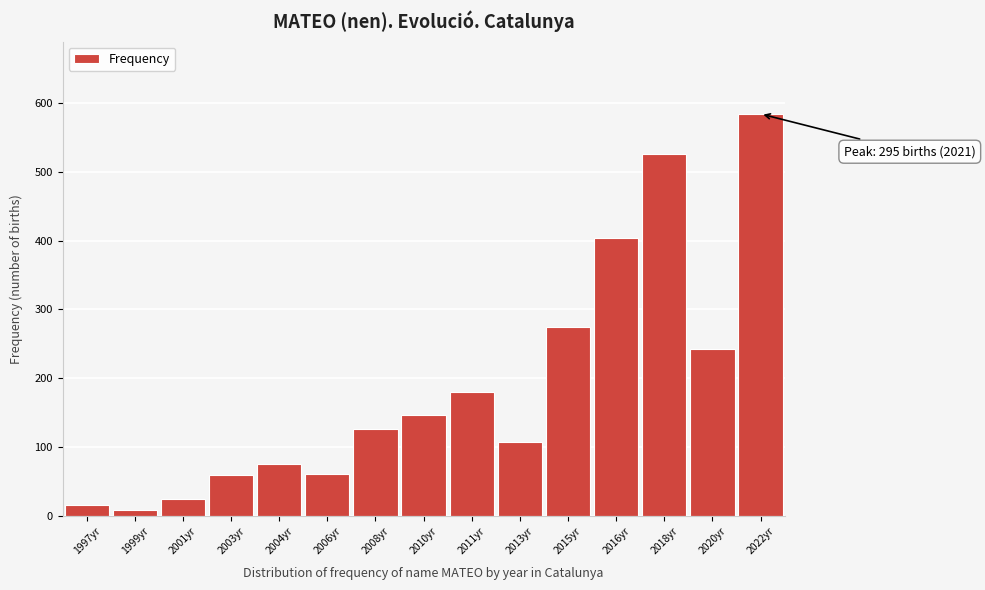

What is the label of the 10th bar from the right?

2006yr